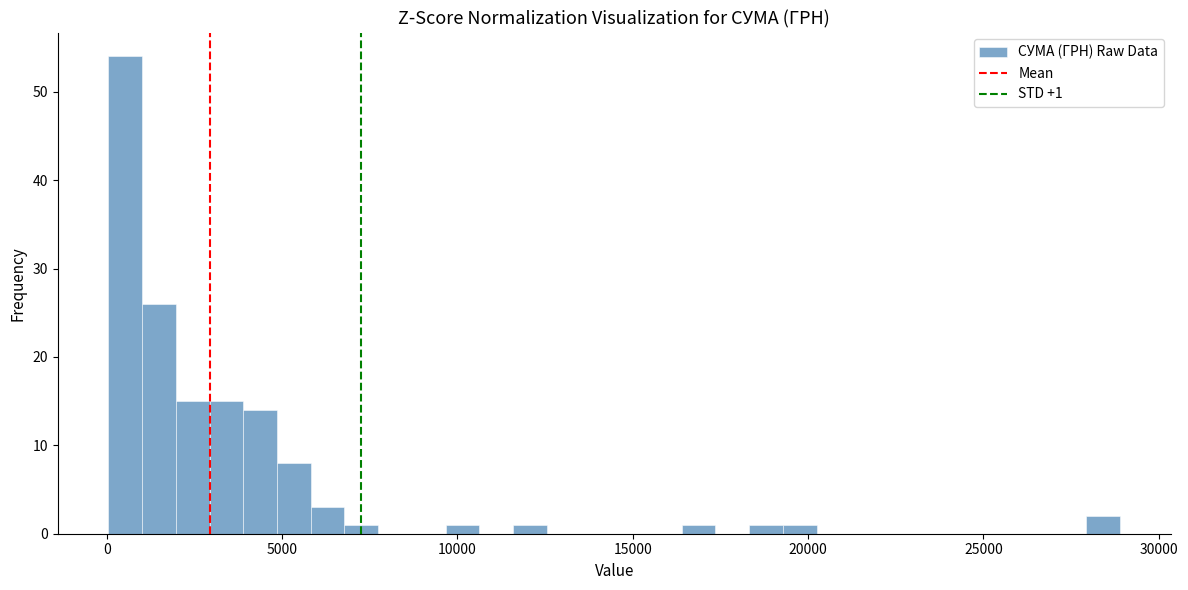

Around what value on the x-axis is the tallest bar? Give the approximate position of its centre, as read against the axis.

500